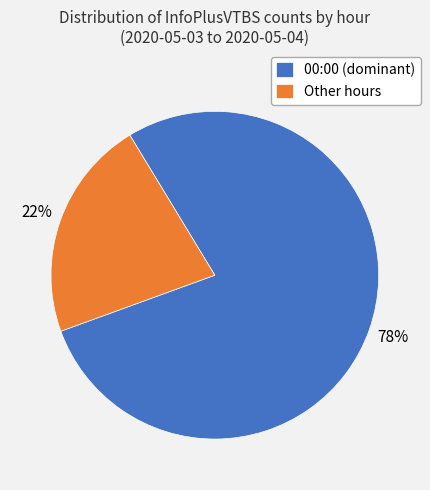

To the nearest percent, what percentage of the pie is Other hours?

22%